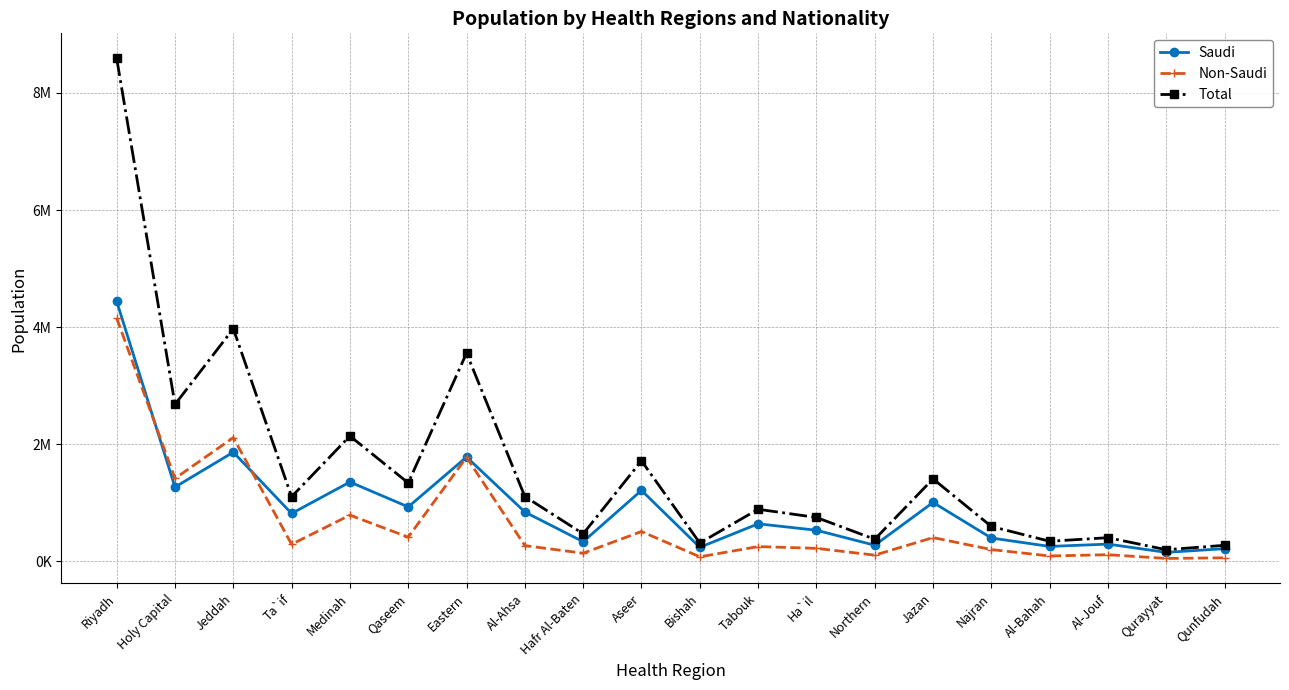

True or false: Total and Non-Saudi cross at least once.

False